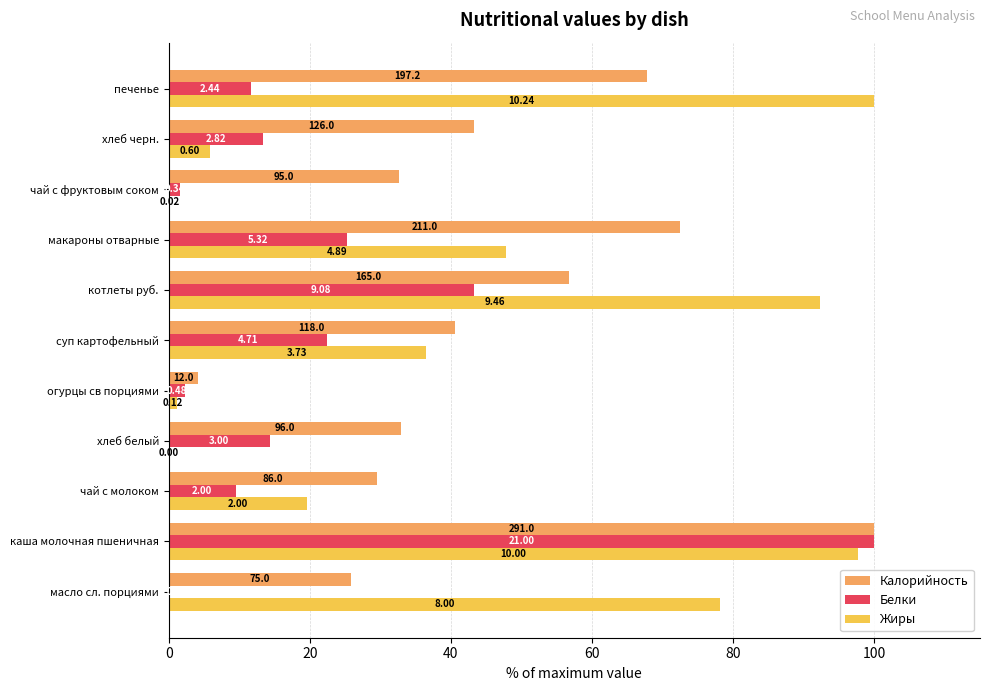

What are all the series names shown in the legend?

Калорийность, Белки, Жиры